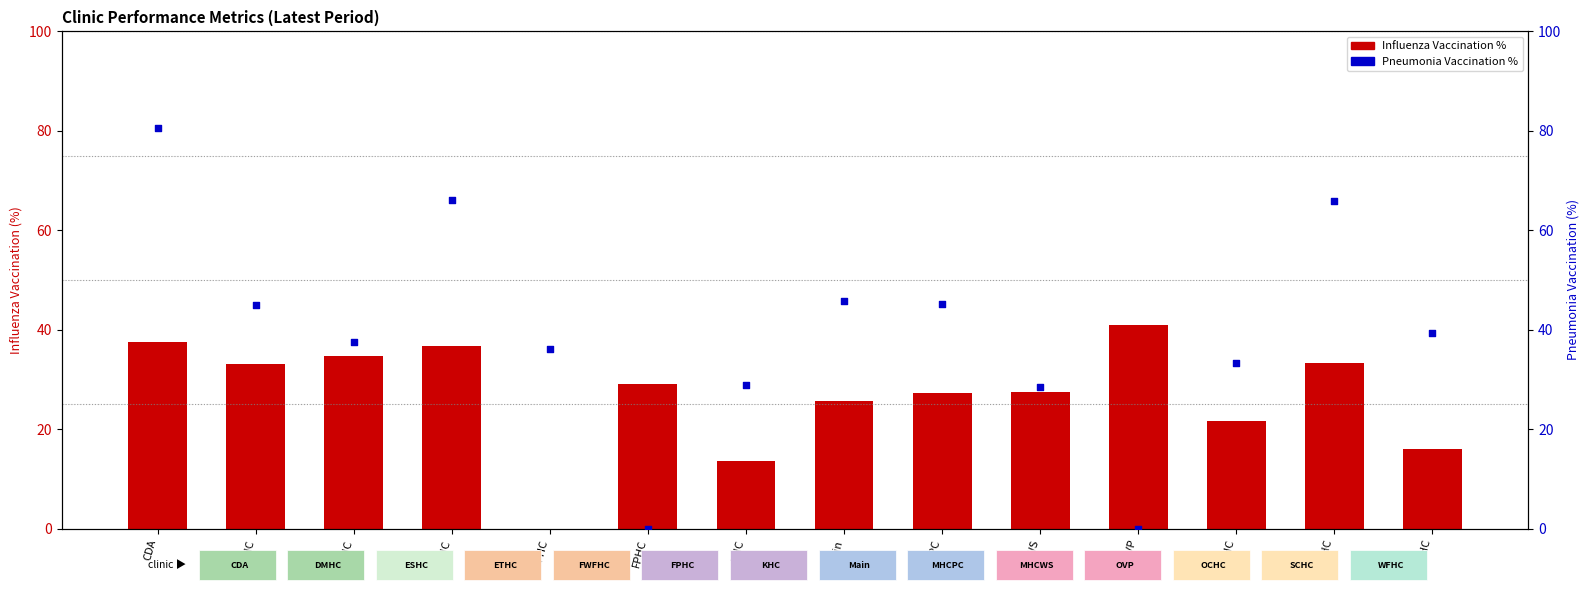

What is the total value across all series at SCHC?

99.2